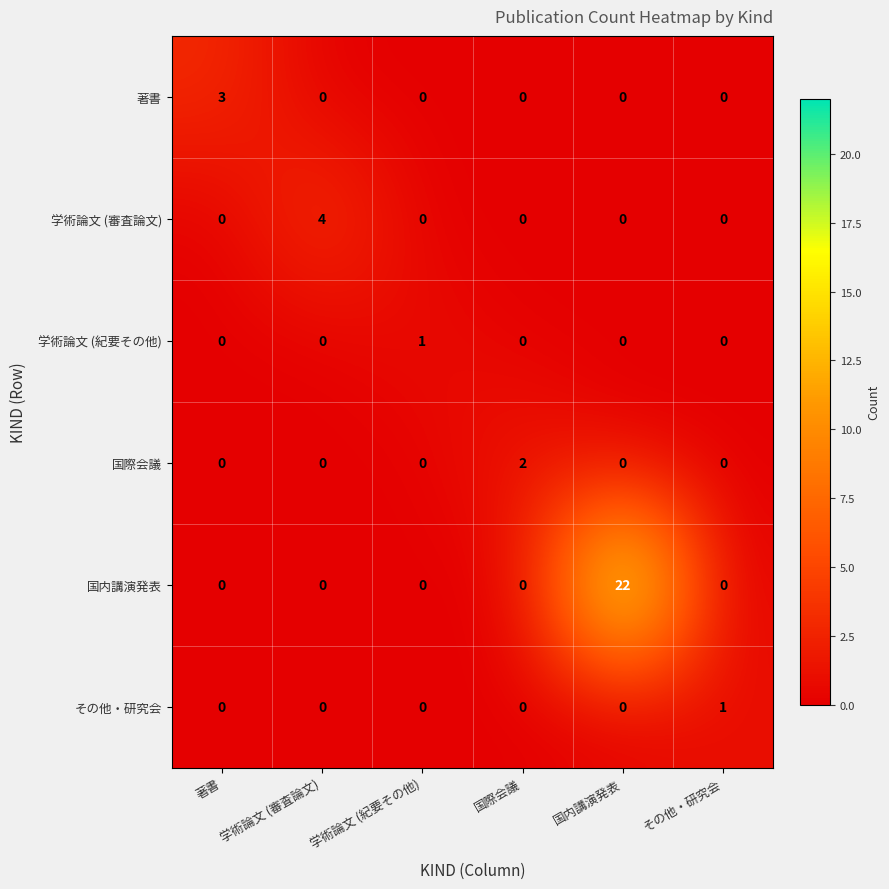

Count the 学術論文 (紀要その他) values in the range 0 to 1.

6